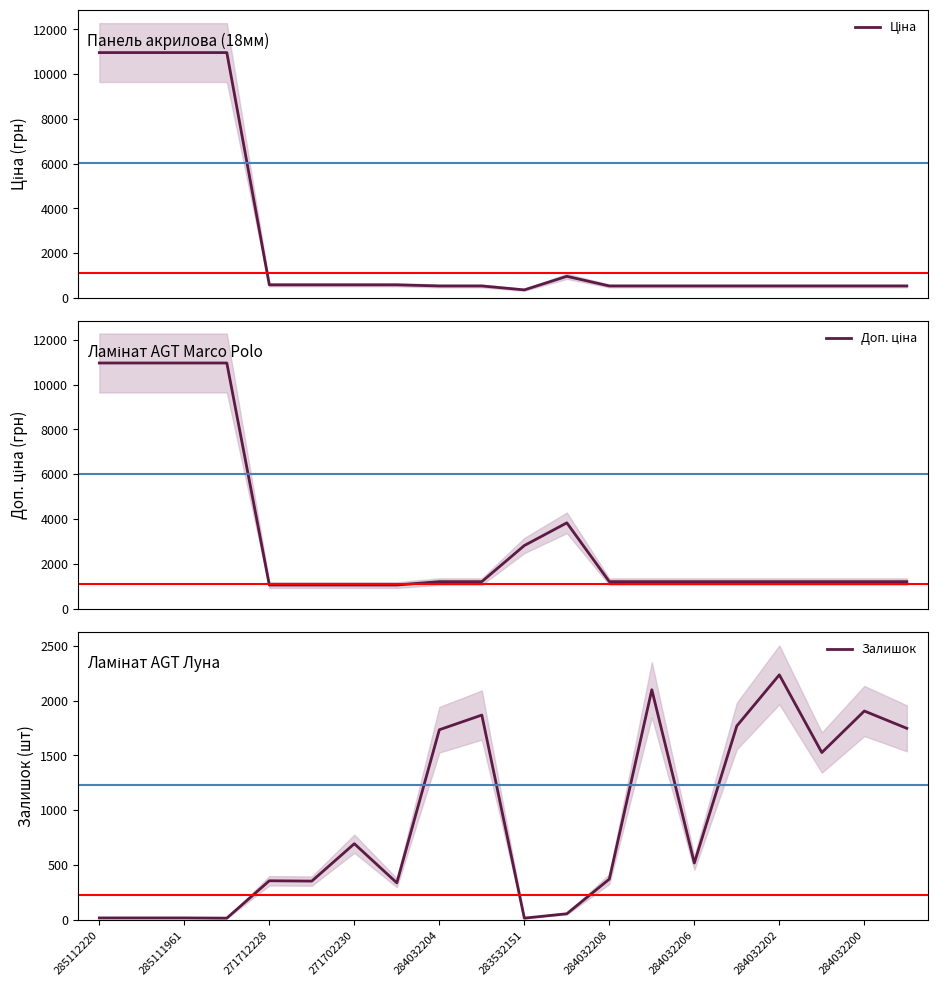

True or false: Доп. ціна and Ціна cross at least once.

False